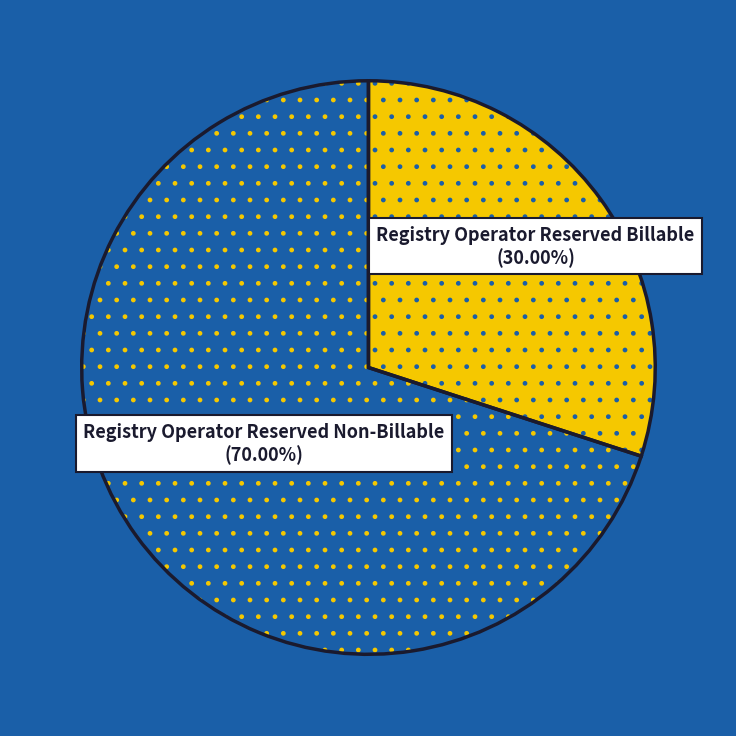

True or false: Registry Operator Reserved Non-Billable accounts for 70% of the total.

True